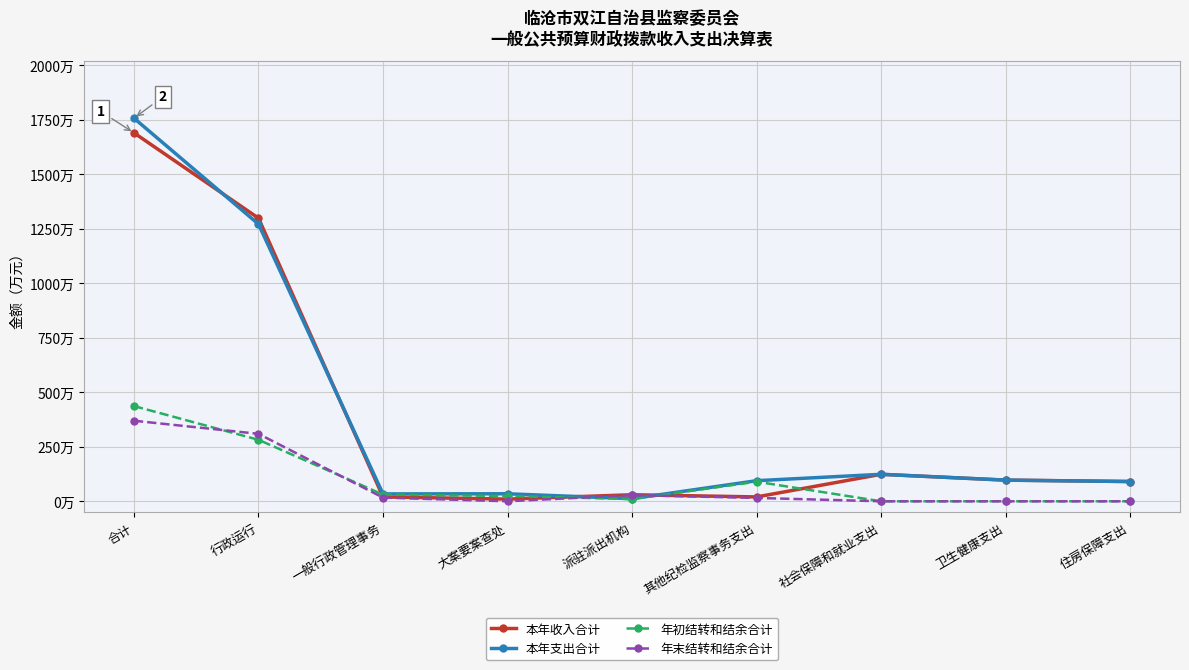

What are all the series names shown in the legend?

本年收入合计, 本年支出合计, 年初结转和结余合计, 年末结转和结余合计